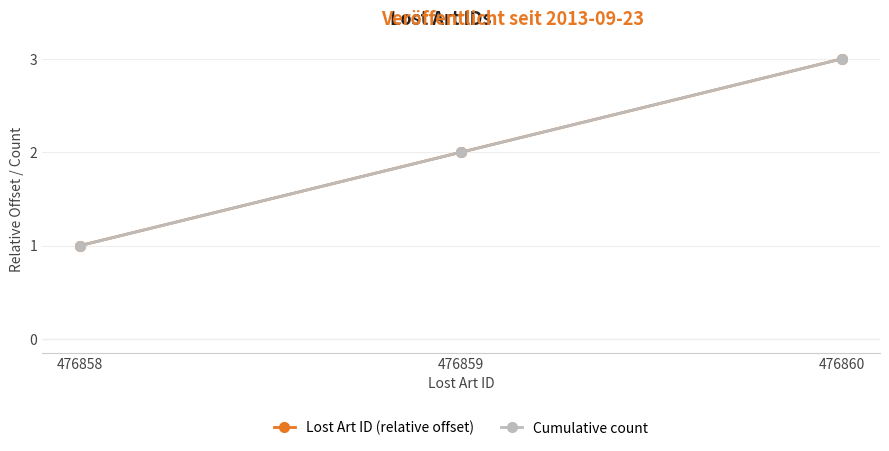

The Lost Art ID (relative offset) series shows 1 at 476860. True or false?

False